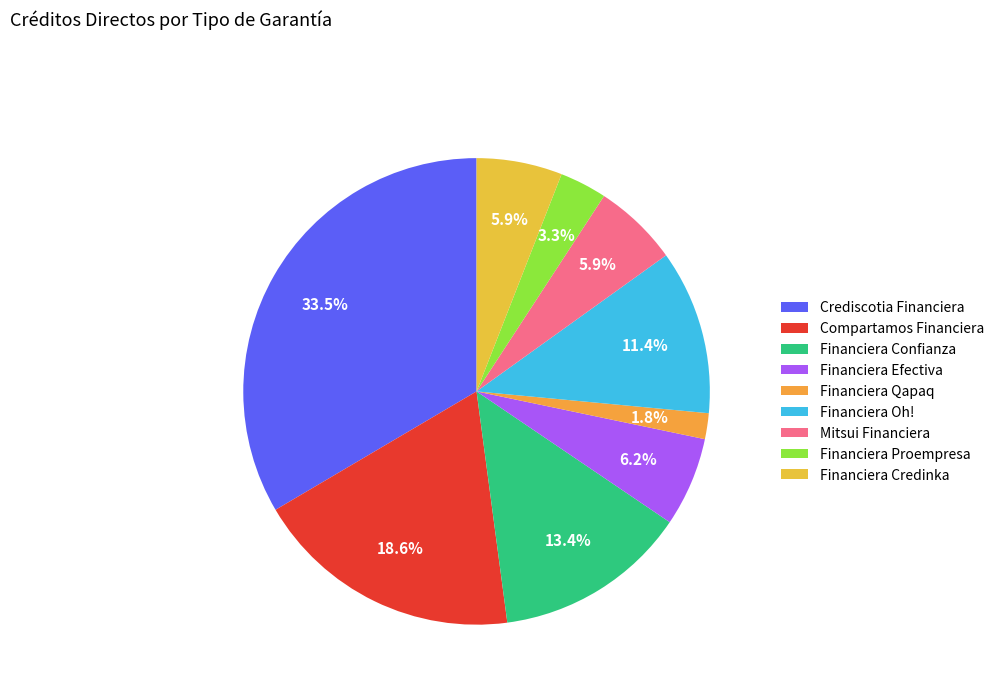

True or false: Mitsui Financiera accounts for 1% of the total.

False